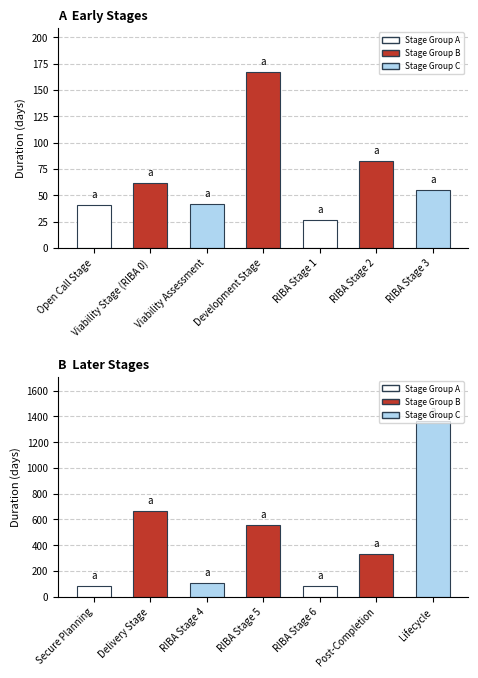

Which category has the lowest value across all series?

RIBA Stage 6